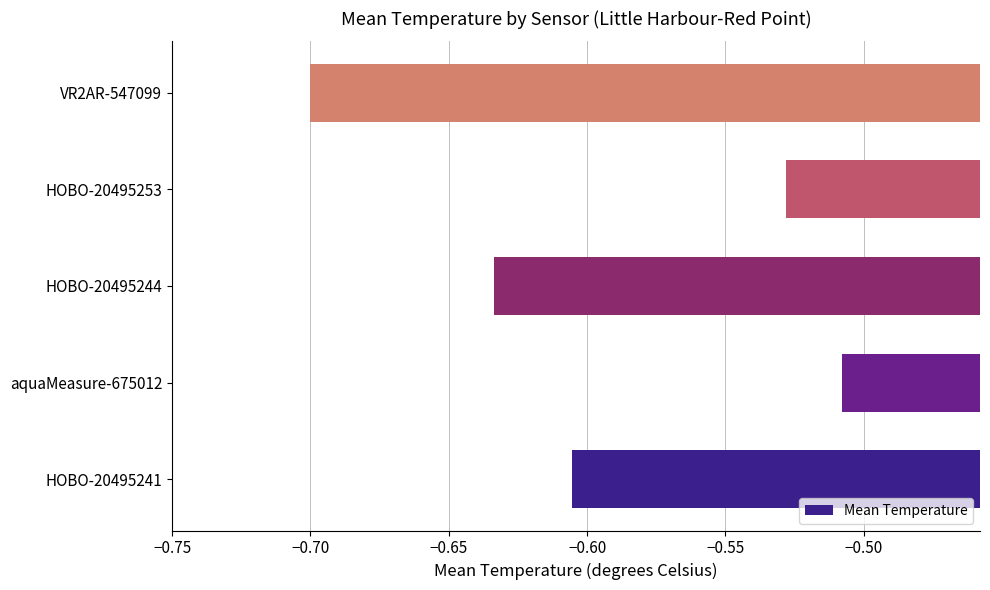

The chart shows a value of -1.1 at VR2AR-547099. True or false?

False